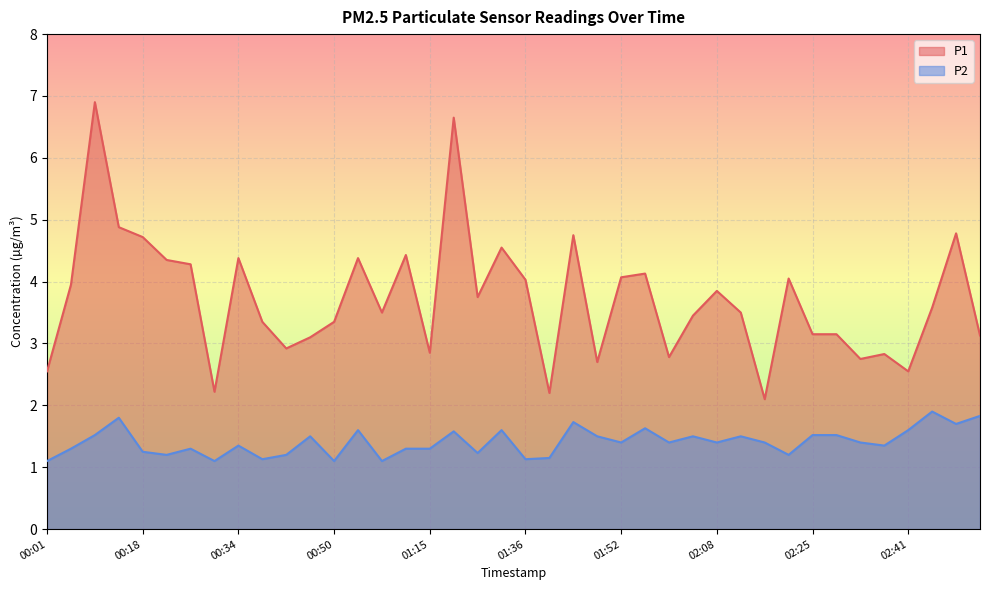

What are all the series names shown in the legend?

P1, P2